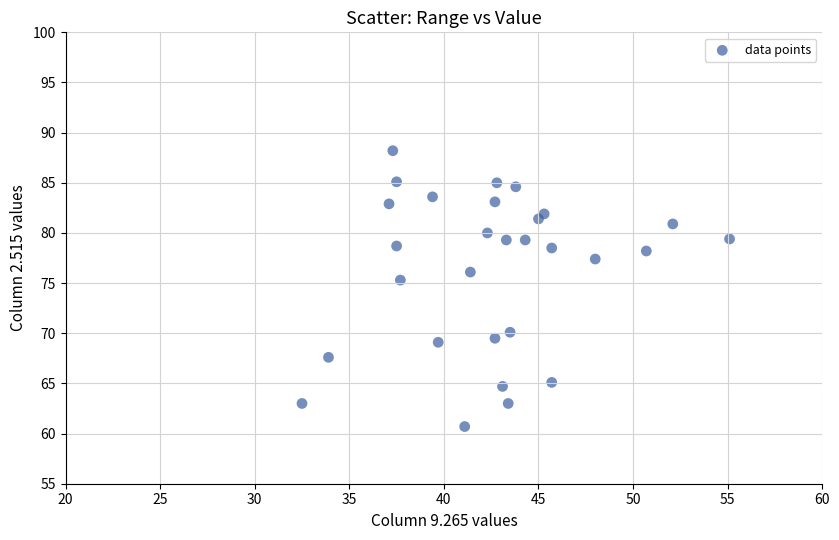

What Y value in the scatter plot is closest to 74?

75.3